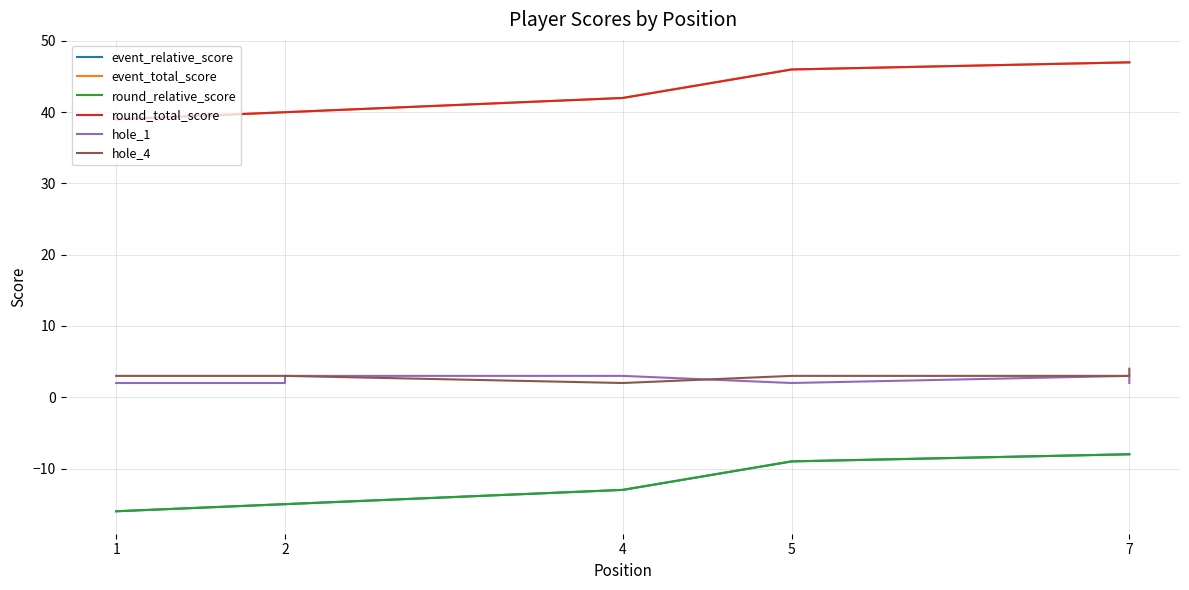

Which series has the largest total across all categories?

event_total_score